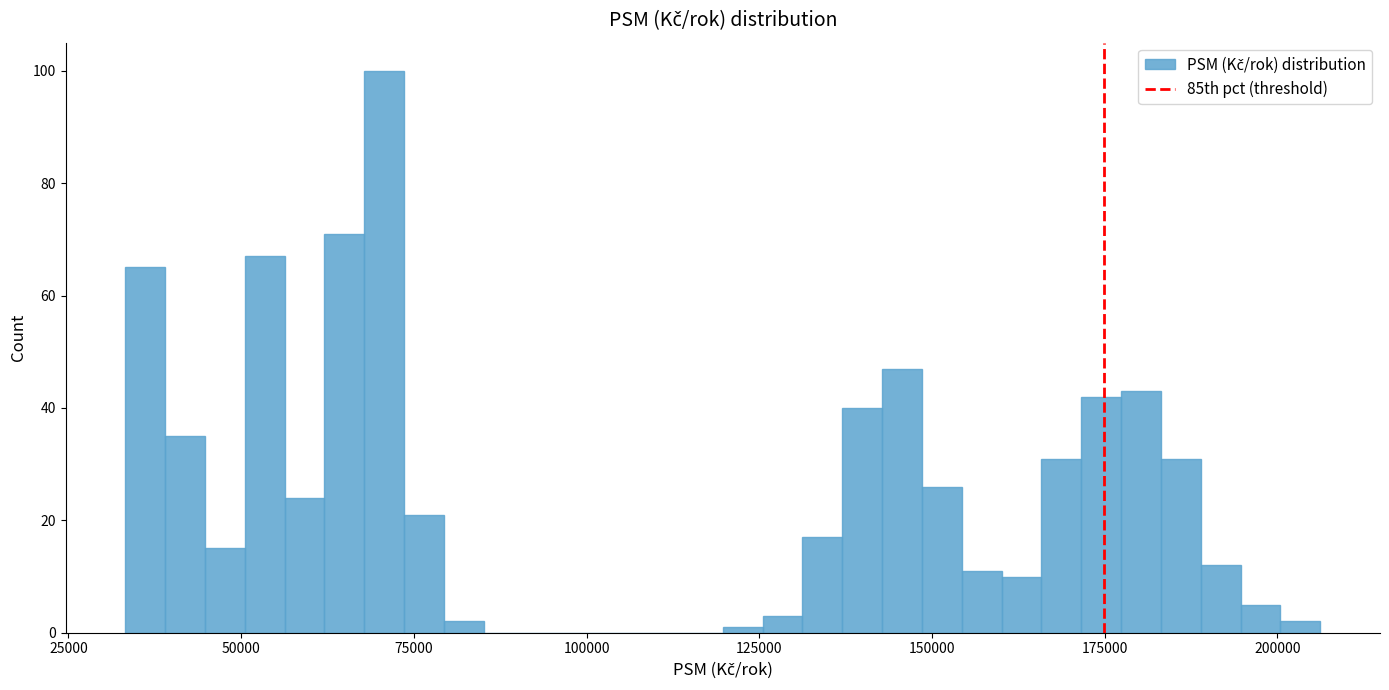

Read against the x-axis, roughly where is the centre of the tallest bar?

70000